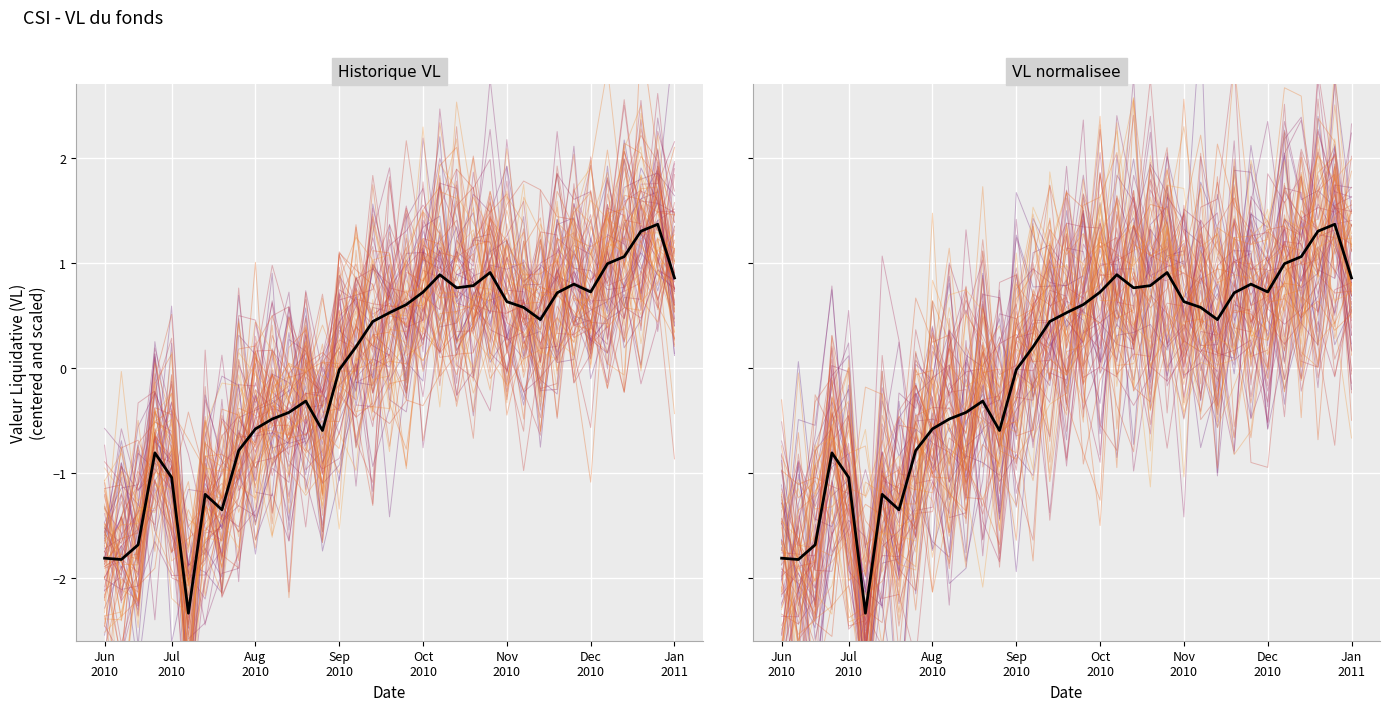

What is the label of the 22nd point from the left?

21